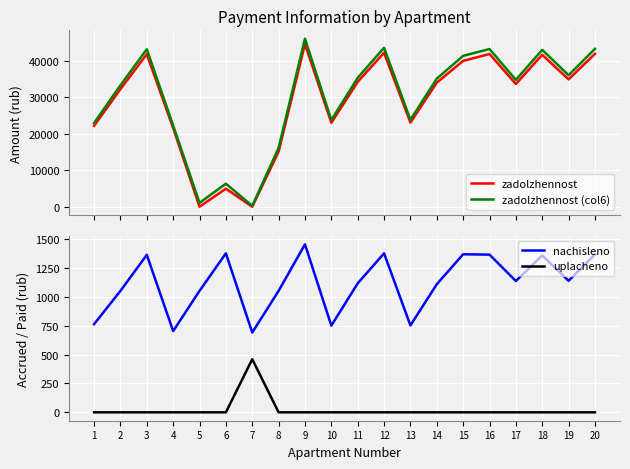

Which series has the largest range (max minus min)?

zadolzhennost (col6)